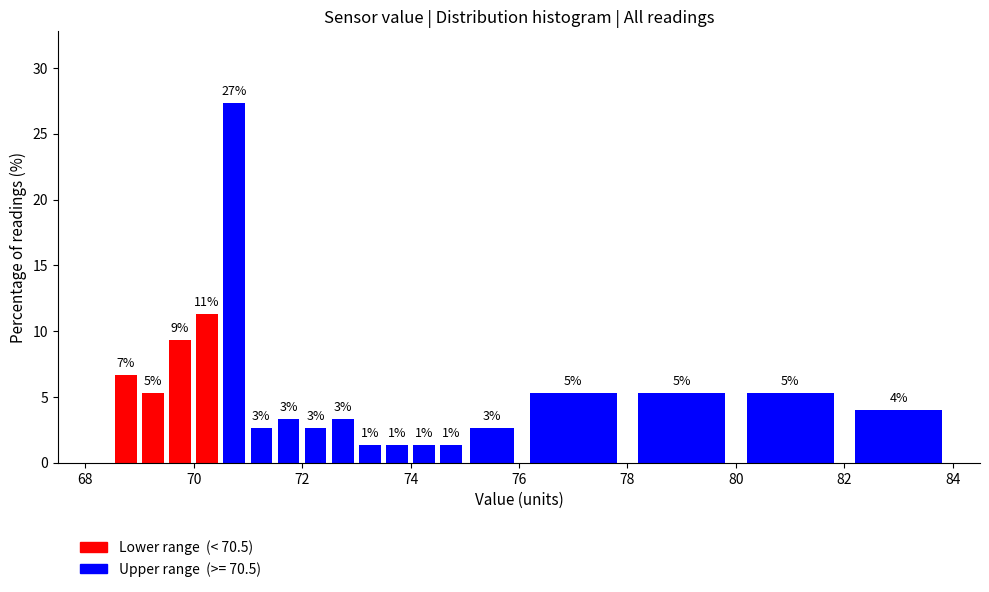

Read against the x-axis, roughly where is the centre of the tallest bar?

70.8